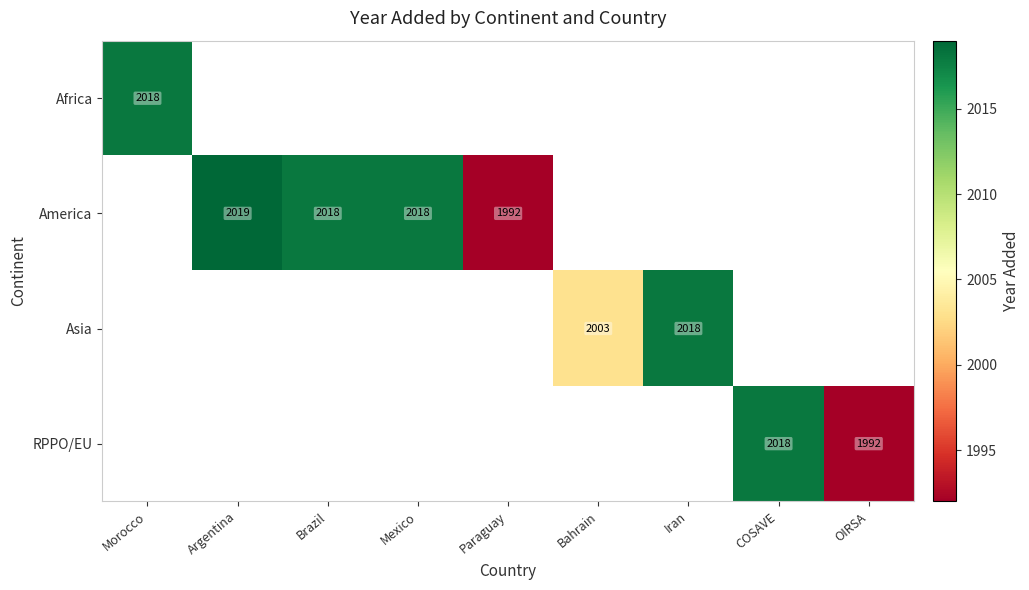

The value of RPPO/EU at COSAVE is 2018. True or false?

True